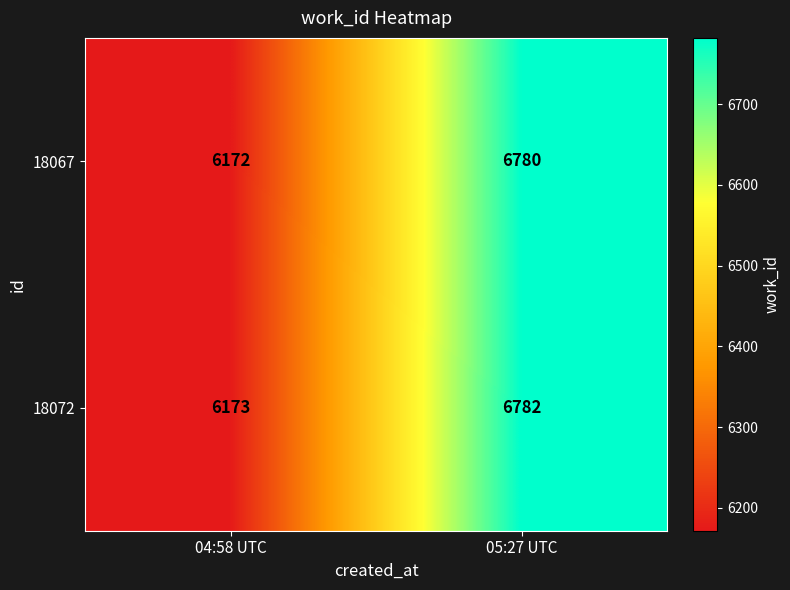

Which series has the largest total across all categories?

18072